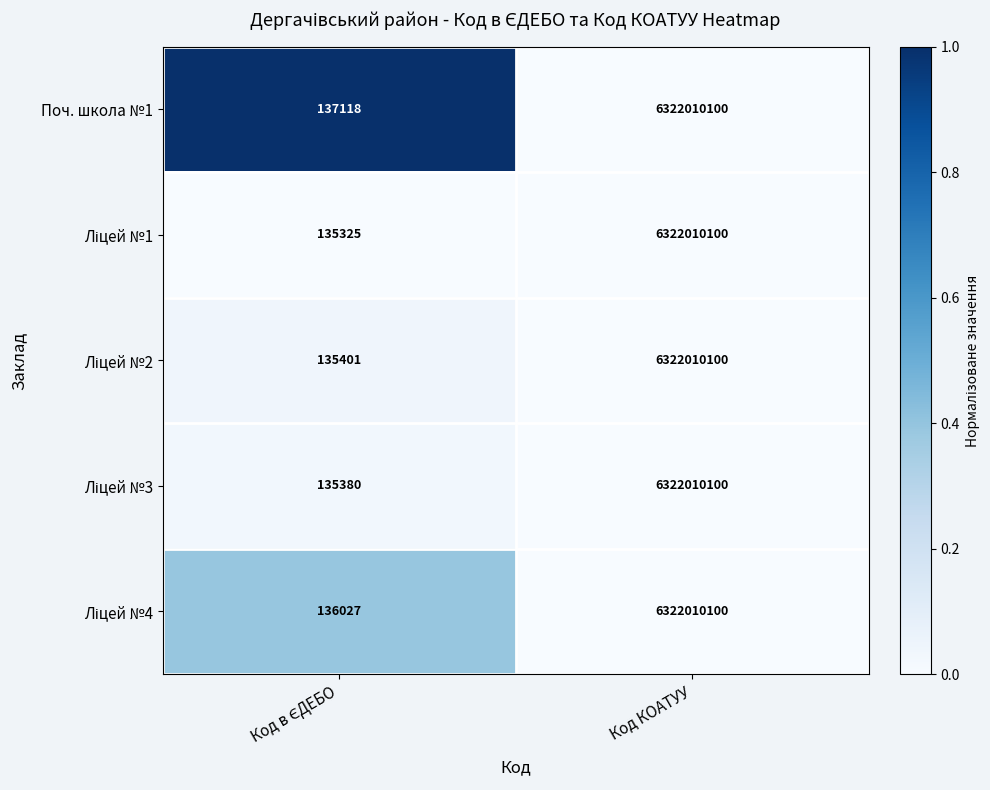

Is it true that Поч. школа №1 equals 6322010100 at Код КОАТУУ?

True